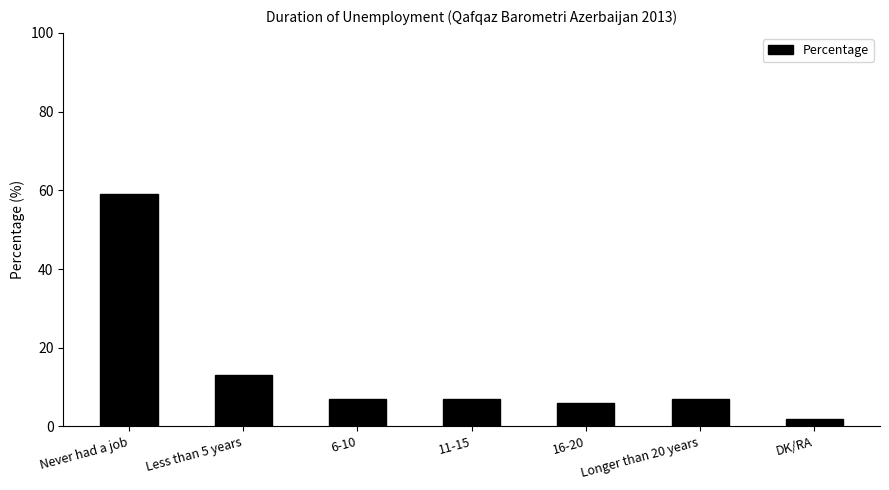

What is the minimum value shown in the chart?

2